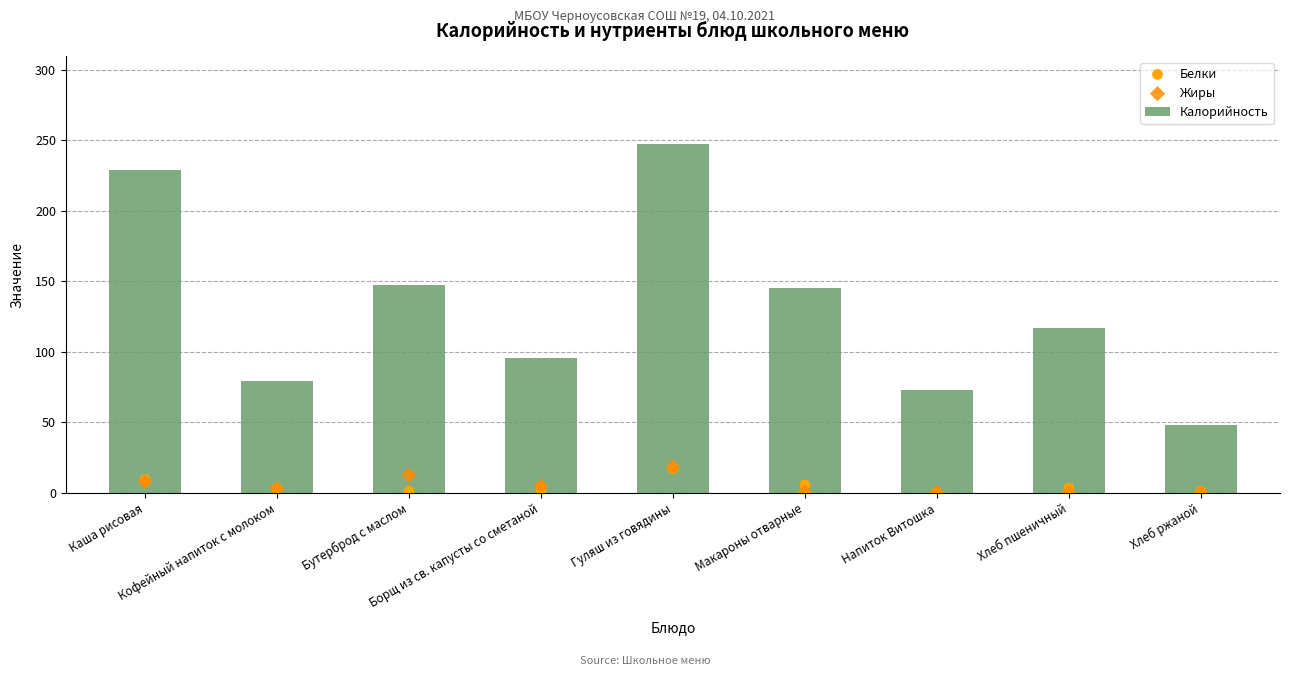

At how many categories does at least one series exceed 15?

9